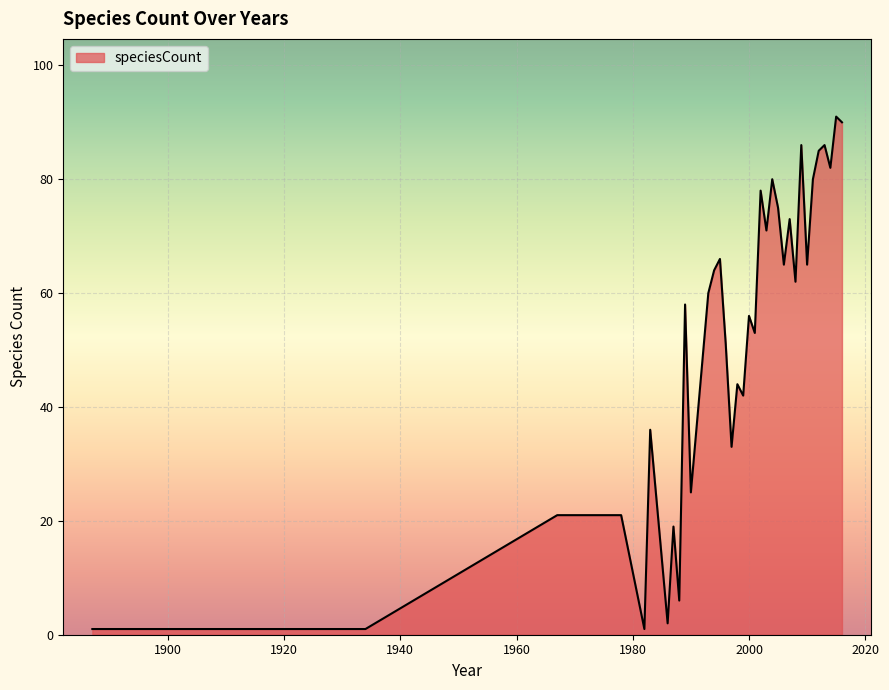

What is the difference between the maximum and minimum values?

90